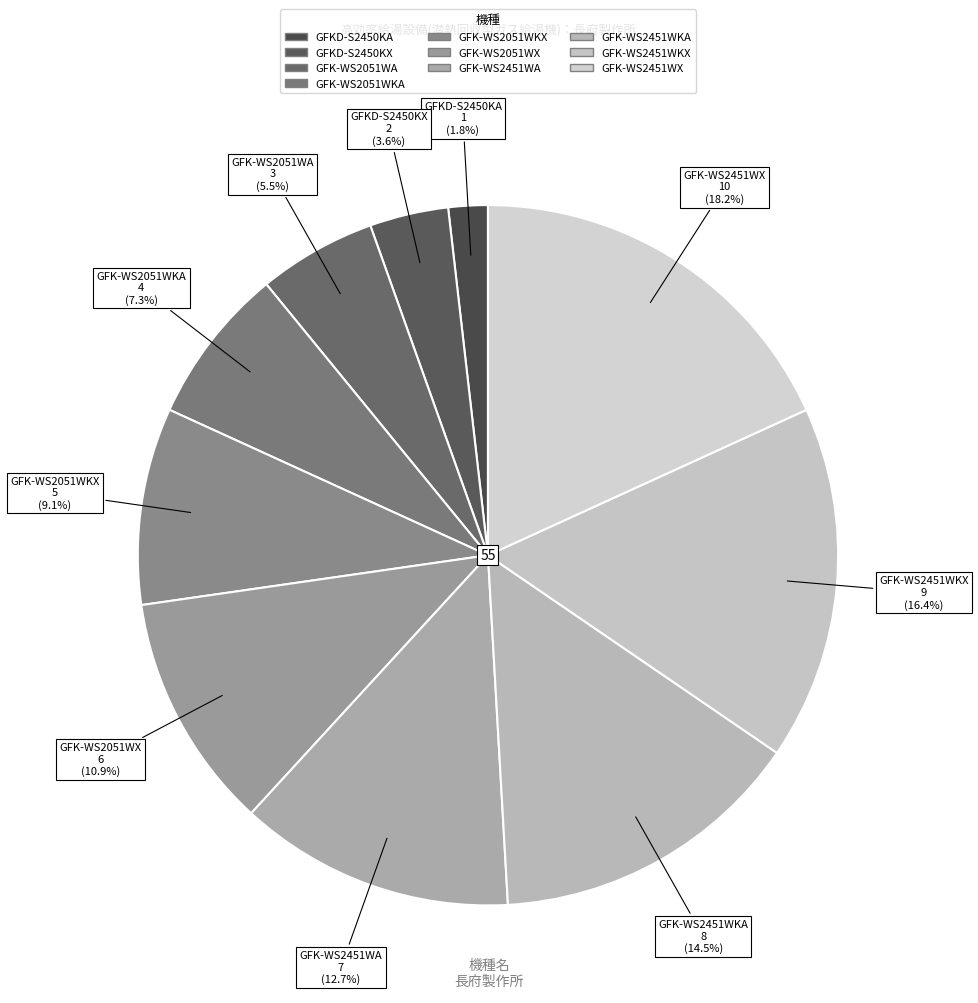

Which slice is the largest?

GFK-WS2451WX